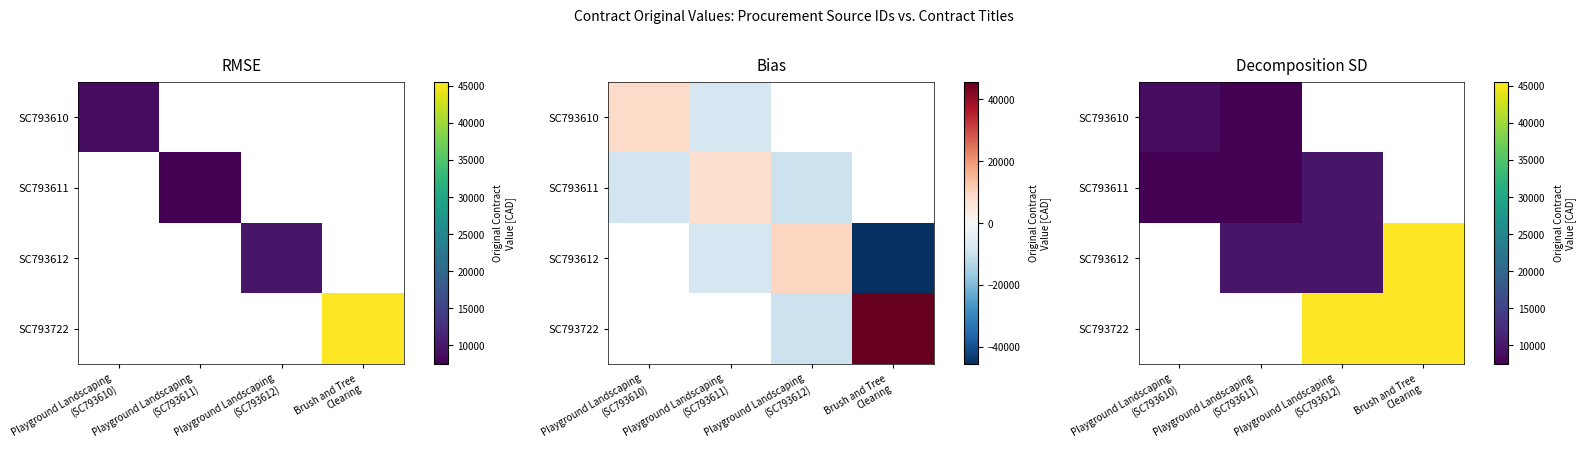

At how many categories does at least one series exceed 39019?

2